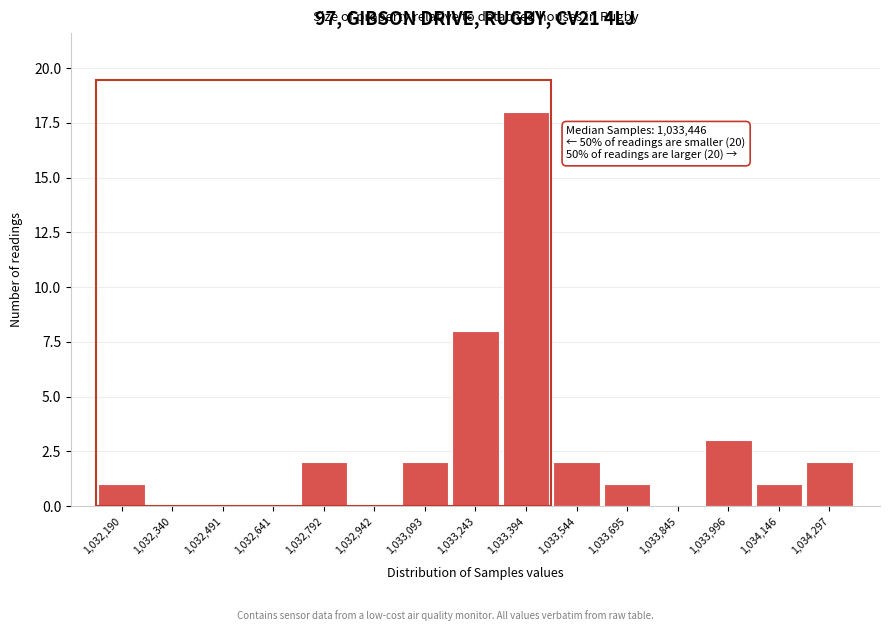

Reading left to right, extract all data points from this chart.

1,032,190=1	1,032,340=0	1,032,491=0	1,032,641=0	1,032,792=2	1,032,942=0	1,033,093=2	1,033,243=8	1,033,394=18	1,033,544=2	1,033,695=1	1,033,845=0	1,033,996=3	1,034,146=1	1,034,297=2